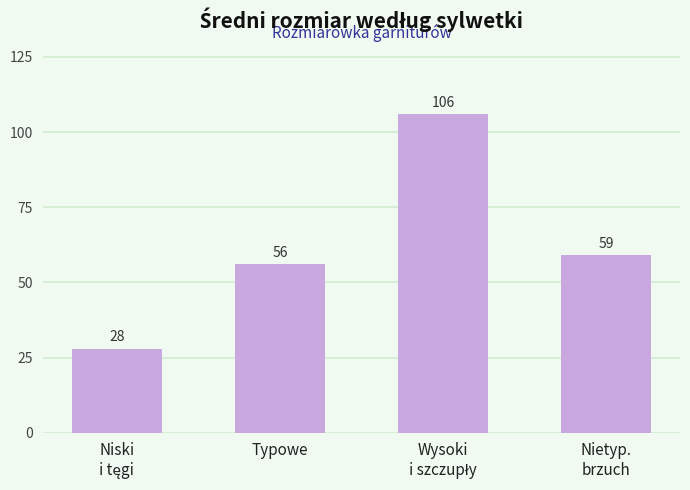

Are the bars horizontal?

No